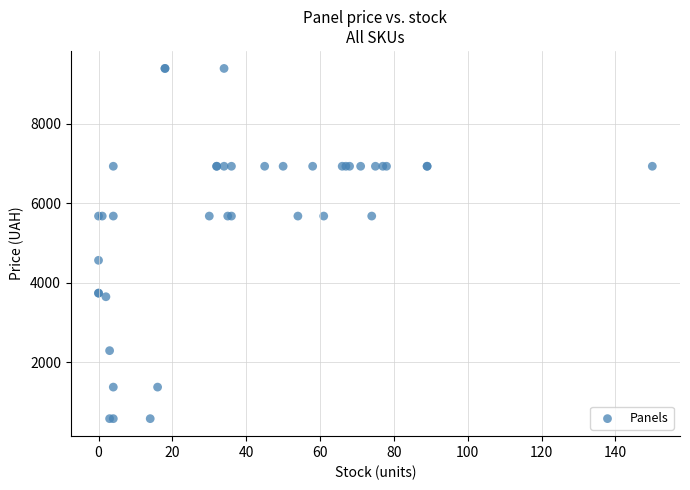

What Y value in the scatter plot is closest to 4983?

4561.9